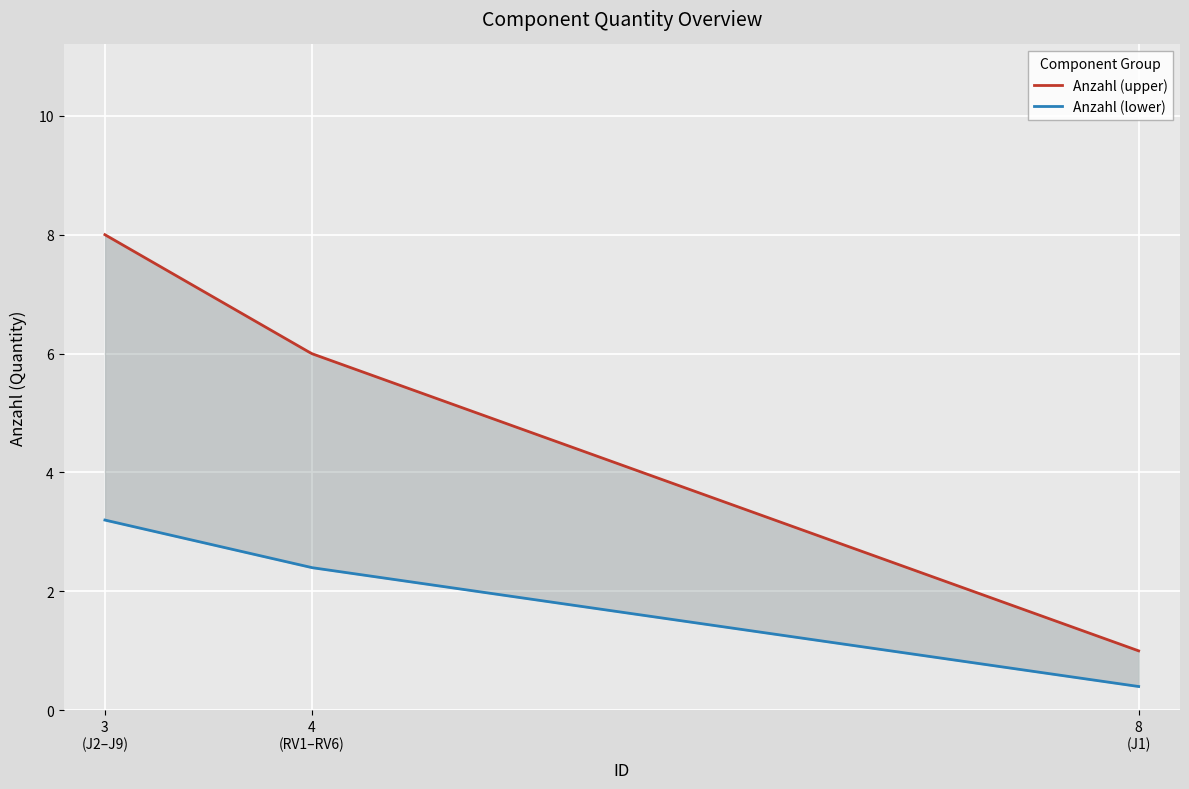

True or false: the data shows 1 at 4.

False